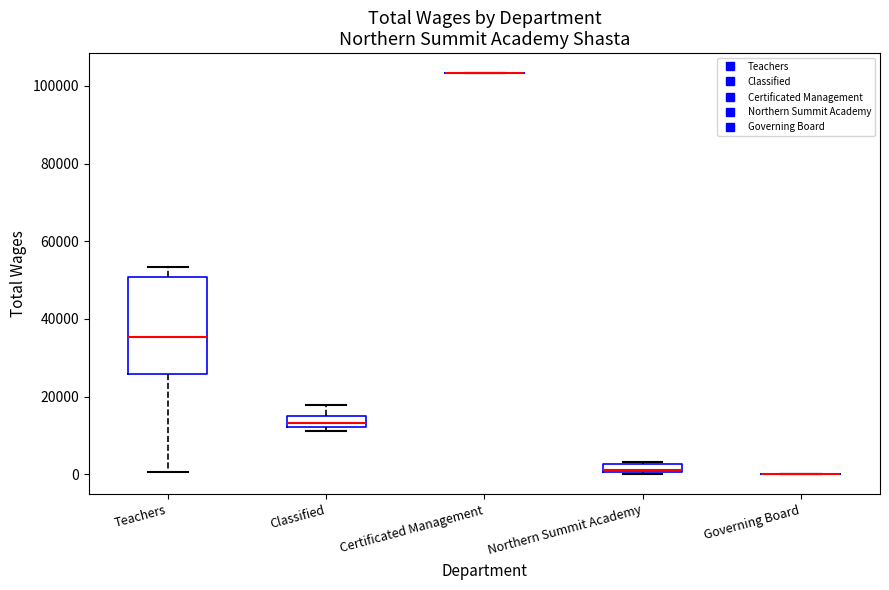

Where is the upper edge of the box for Northern Summit Academy on the y-axis? The values are not printed on the chart, so give them approximately, as read against the axis.

2000